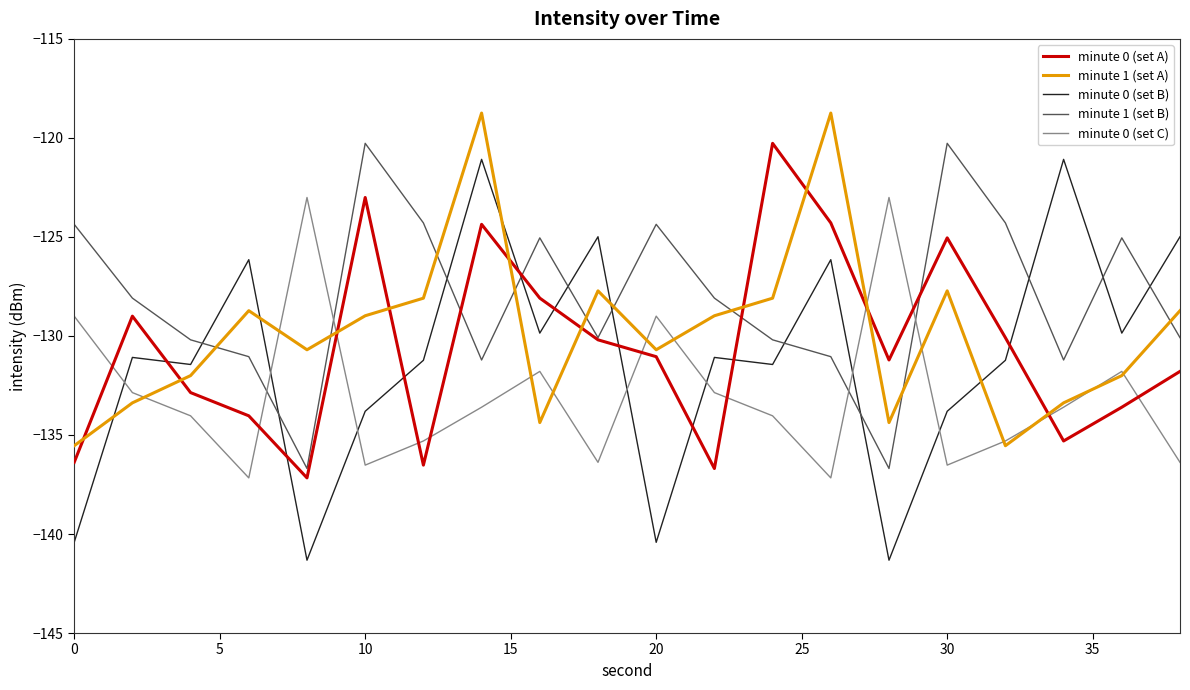

What is the greatest value displayed?

-118.7